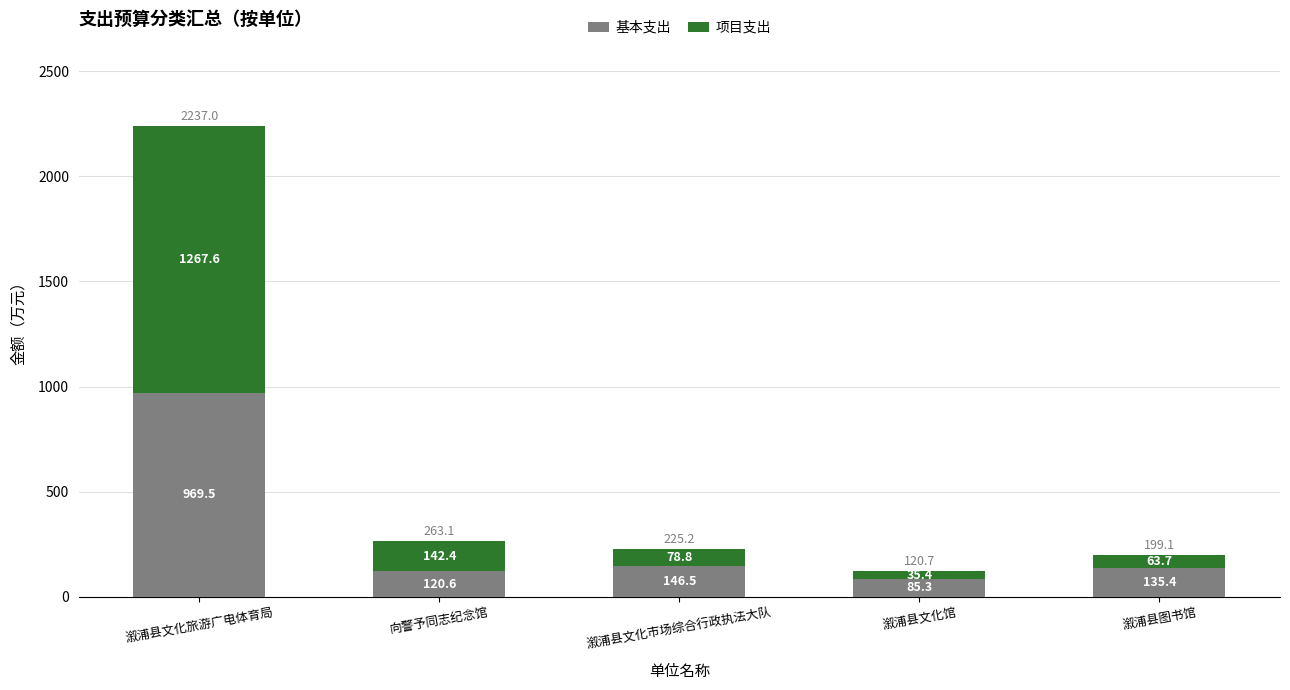

What is the sum of the 基本支出 values at 溆浦县文化市场综合行政执法大队 and 向警予同志纪念馆?

267.1